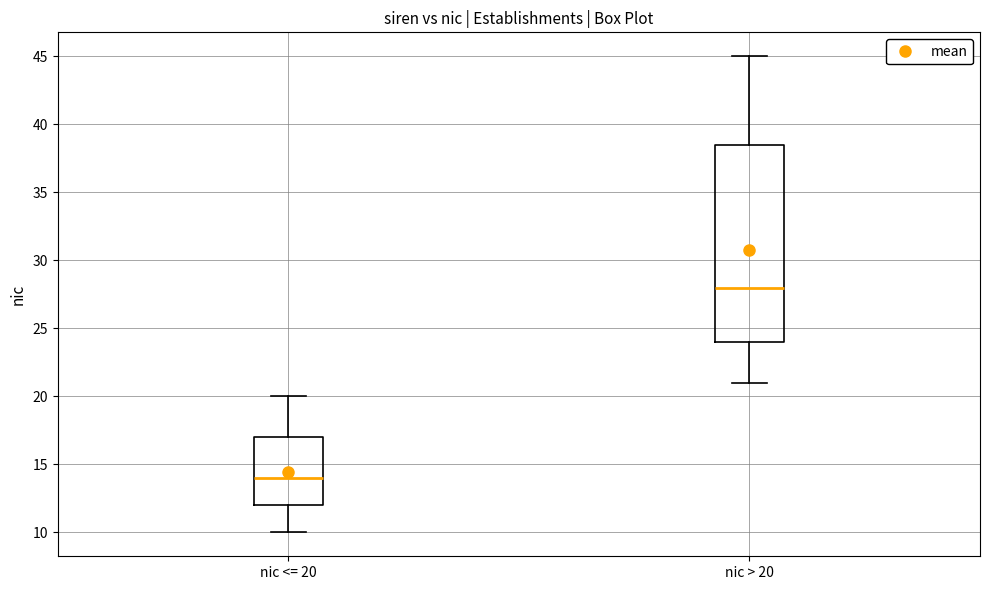

Where is the upper edge of the box for nic > 20 on the y-axis? The values are not printed on the chart, so give them approximately, as read against the axis.

38.5